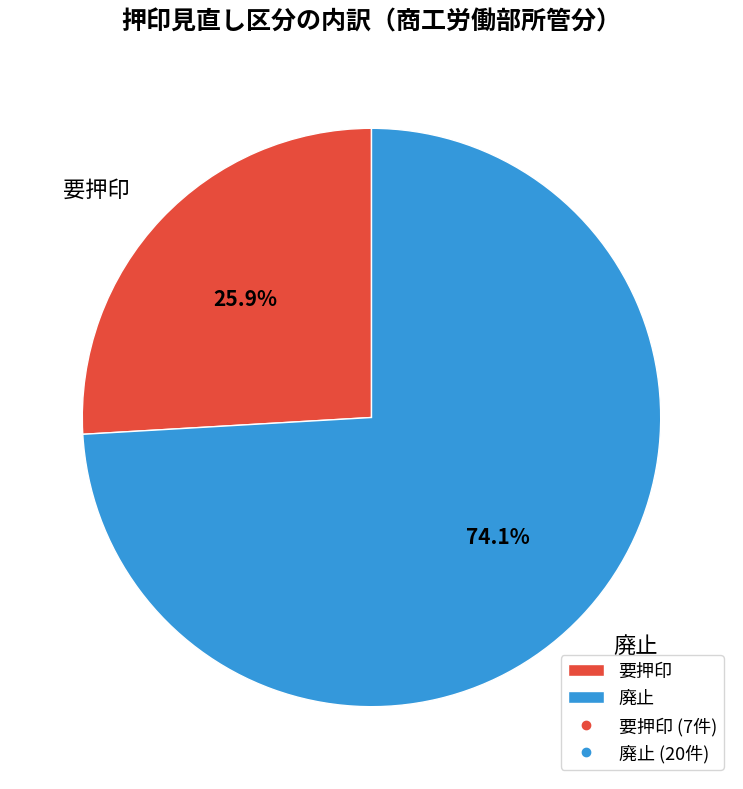

Rank the categories by value from highest to lowest.

廃止, 要押印